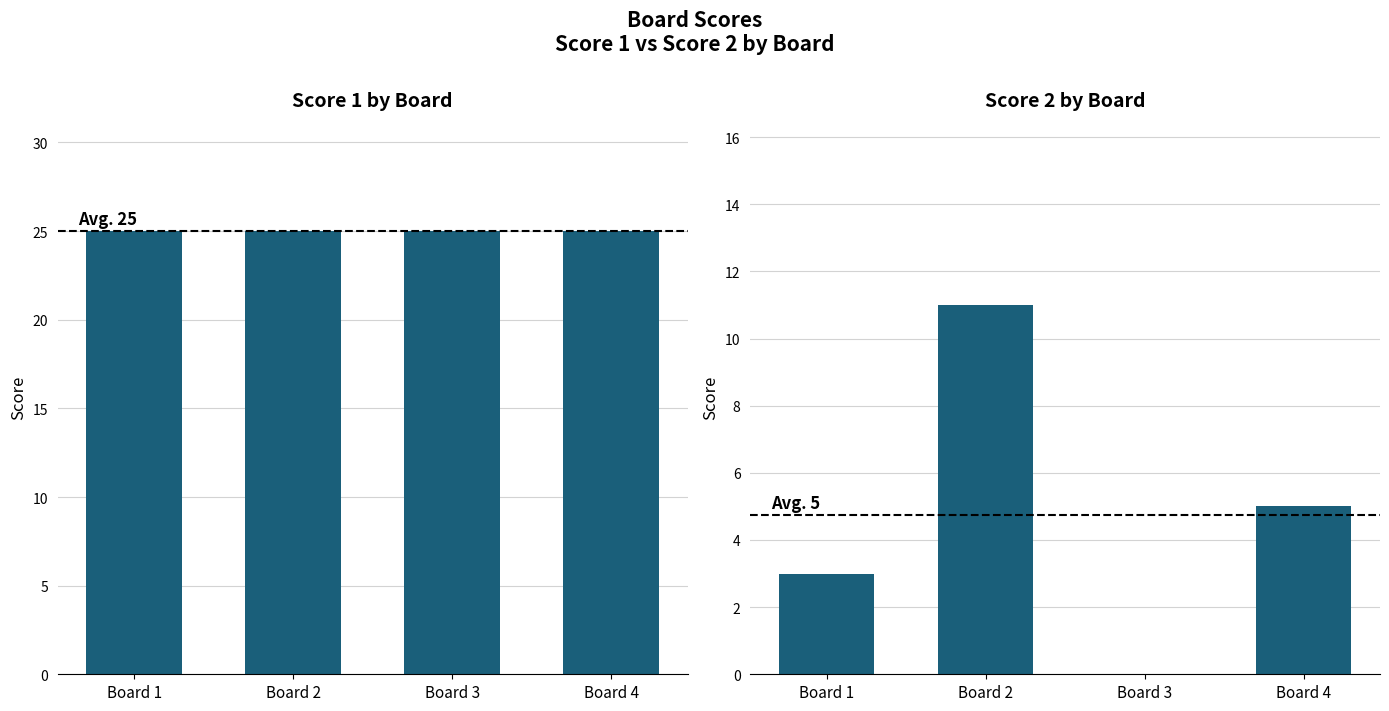

What is the approximate value of Score 1 at Board 1?

25